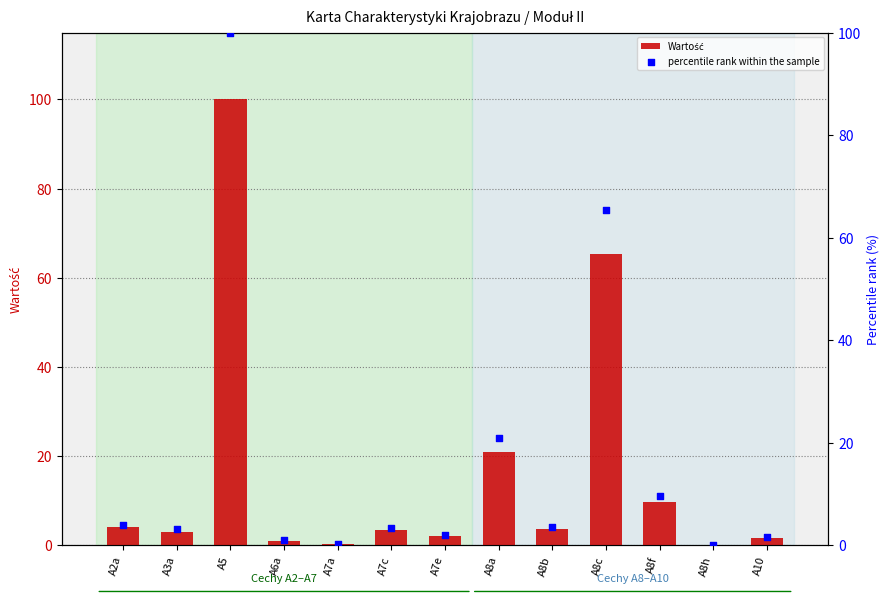

At how many categories does at least one series exceed 62?

2